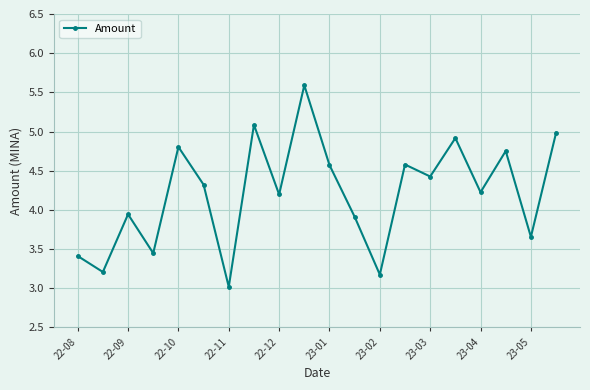

Does the chart display data point markers on the line(s)?

Yes